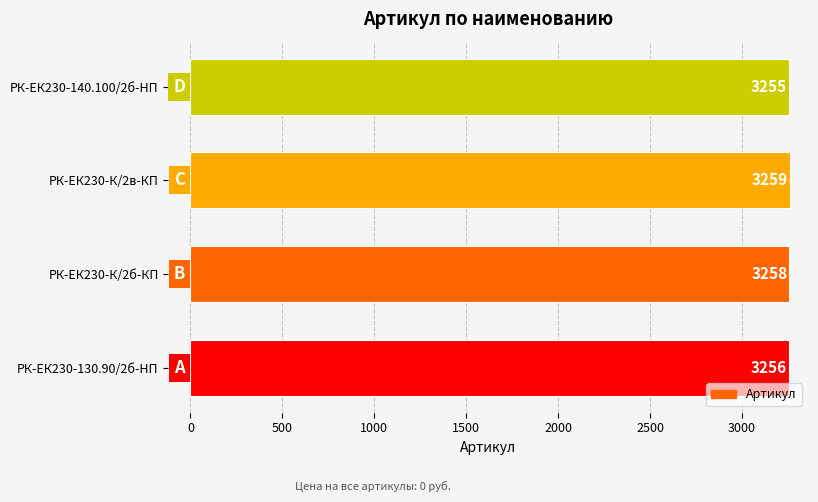

The value at РК-ЕК230-140.100/2б-HП is 3255. True or false?

True